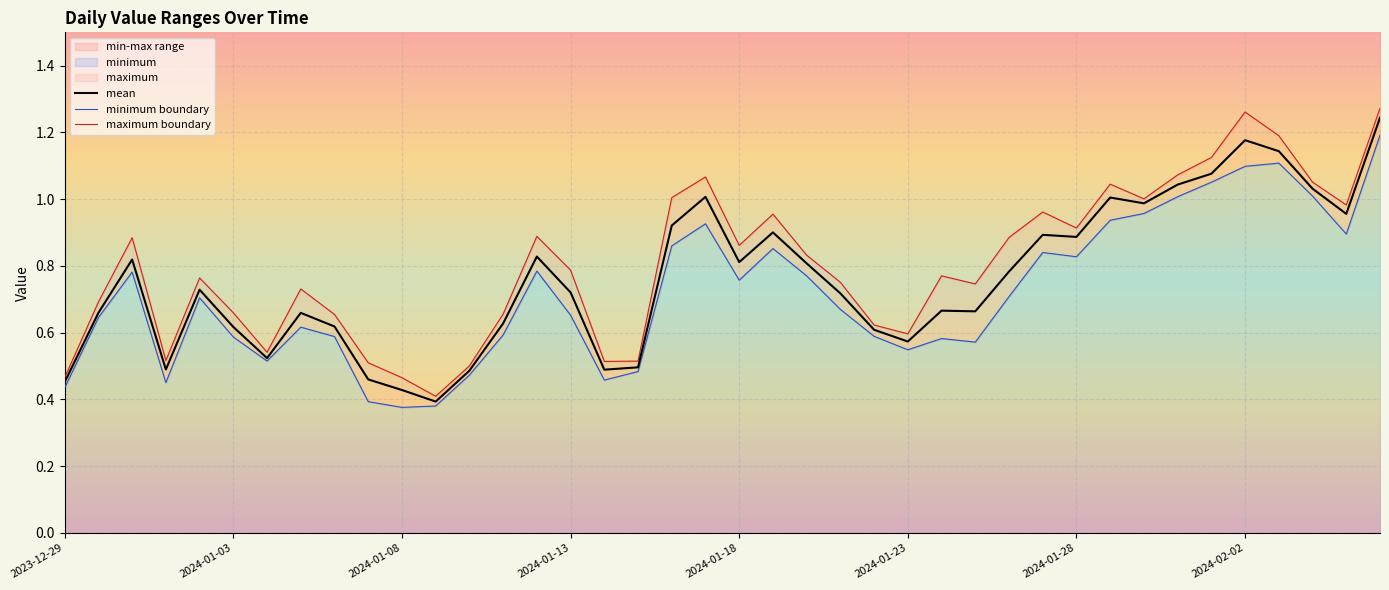

Where is maximum boundary nearest to the value 0?

11